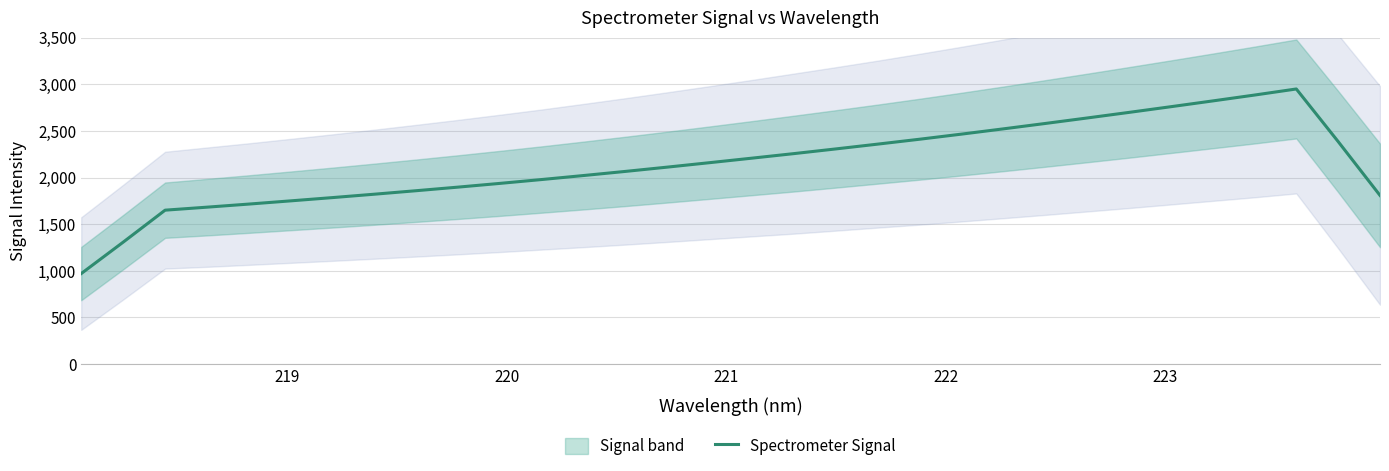

What is the minimum value for Spectrometer Signal?

970.8